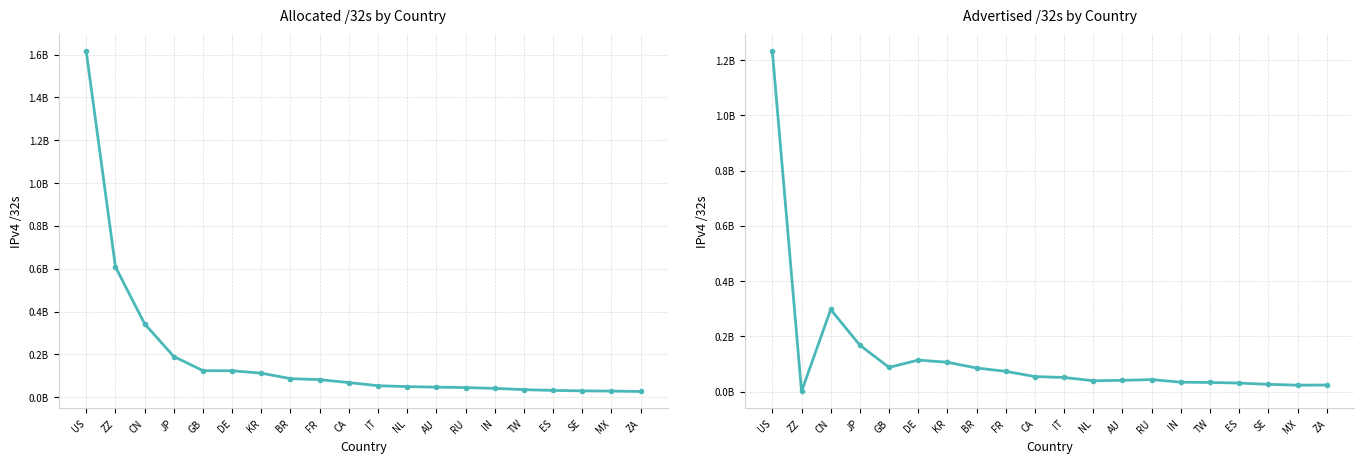

Read the Advertised /32s value at TW, to the nearest 50.

33112850